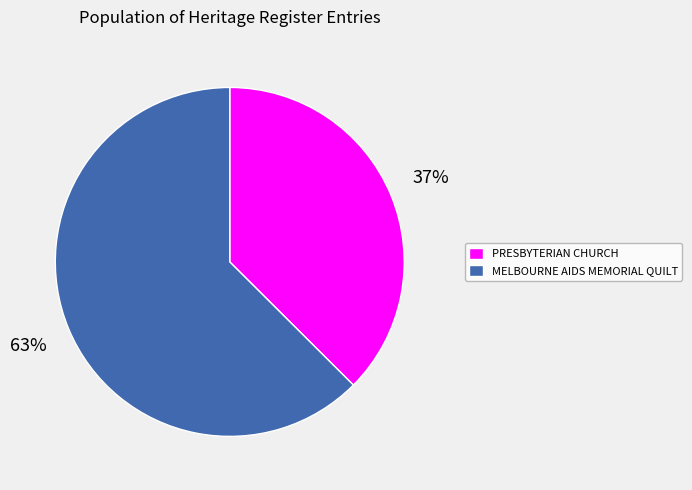

What is the ratio of the value at PRESBYTERIAN CHURCH to the value at MELBOURNE AIDS MEMORIAL QUILT?

0.6